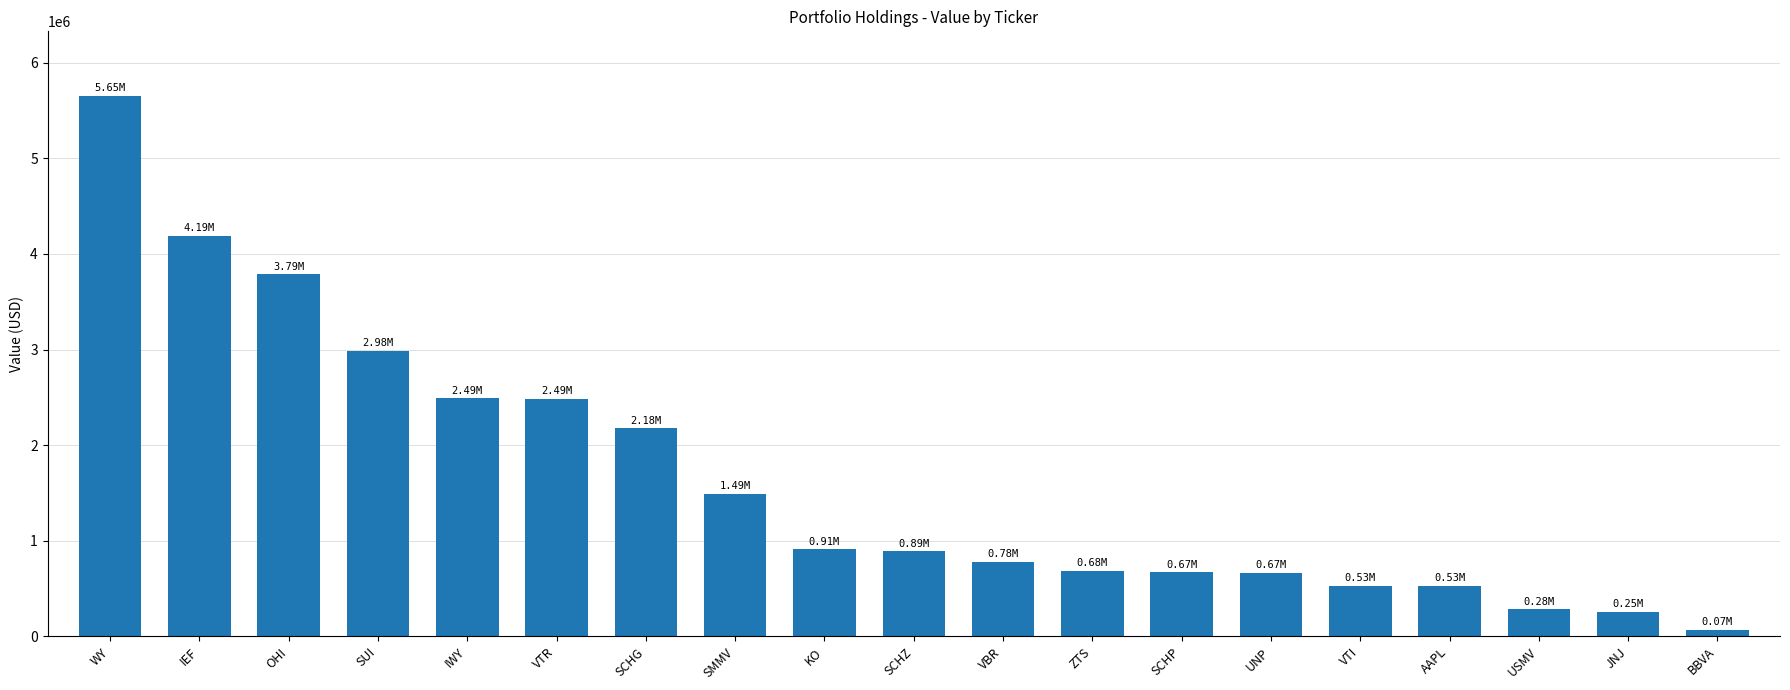

What is the label of the 11th bar from the left?

VBR